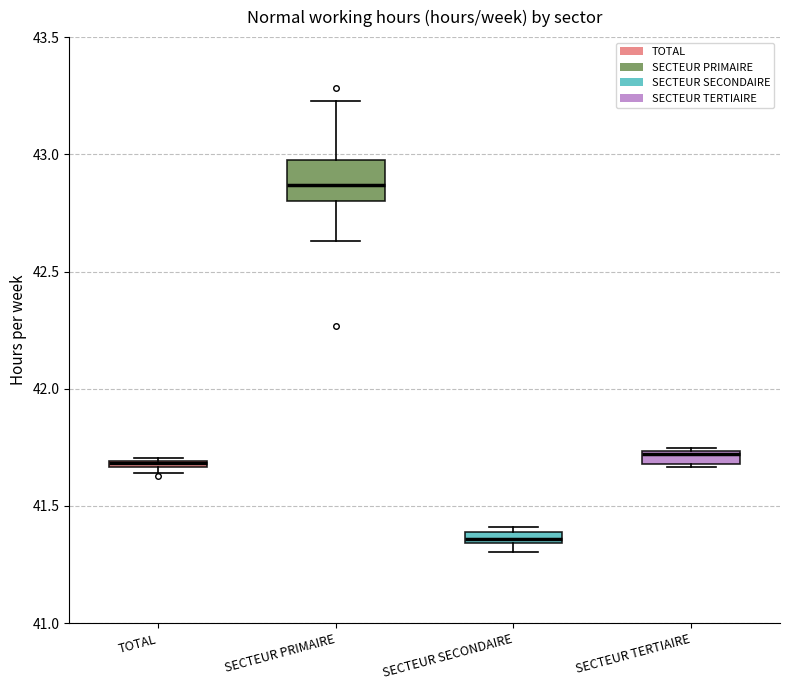

Which box is the tallest, from its lower edge to its upper edge?

SECTEUR PRIMAIRE